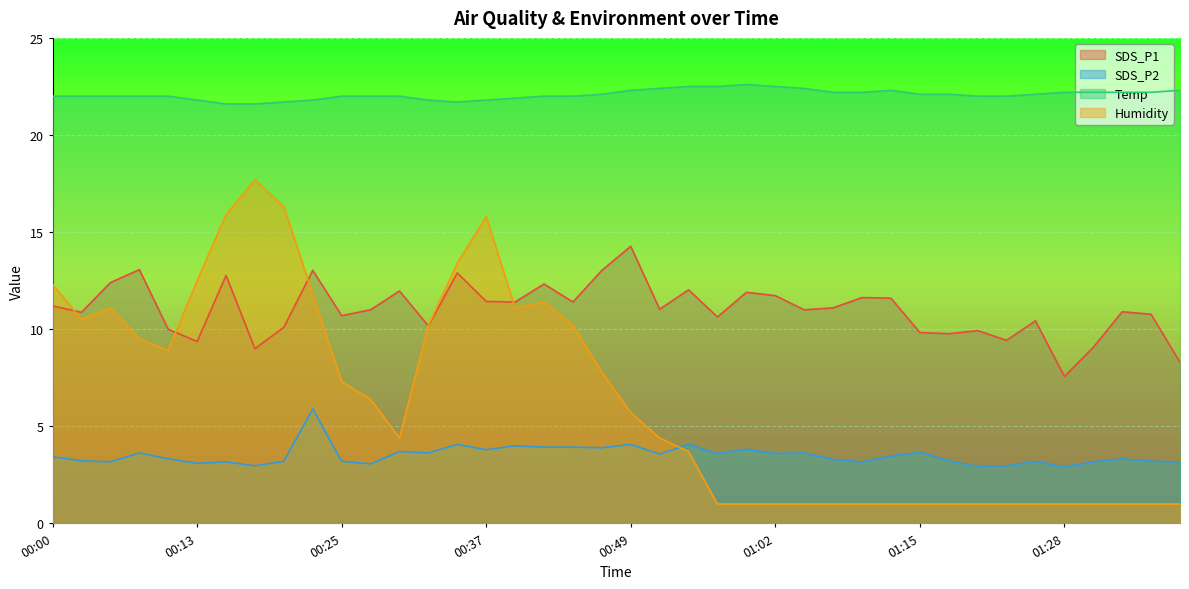

What is the label of the 34th point from the right?

00:15